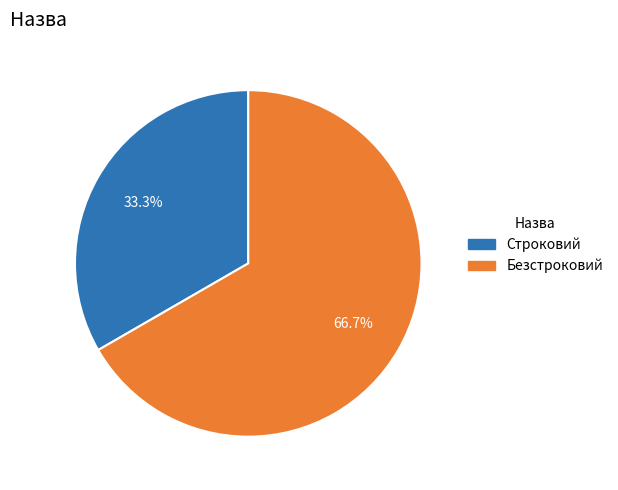

What is the smallest slice in the pie chart?

Строковий